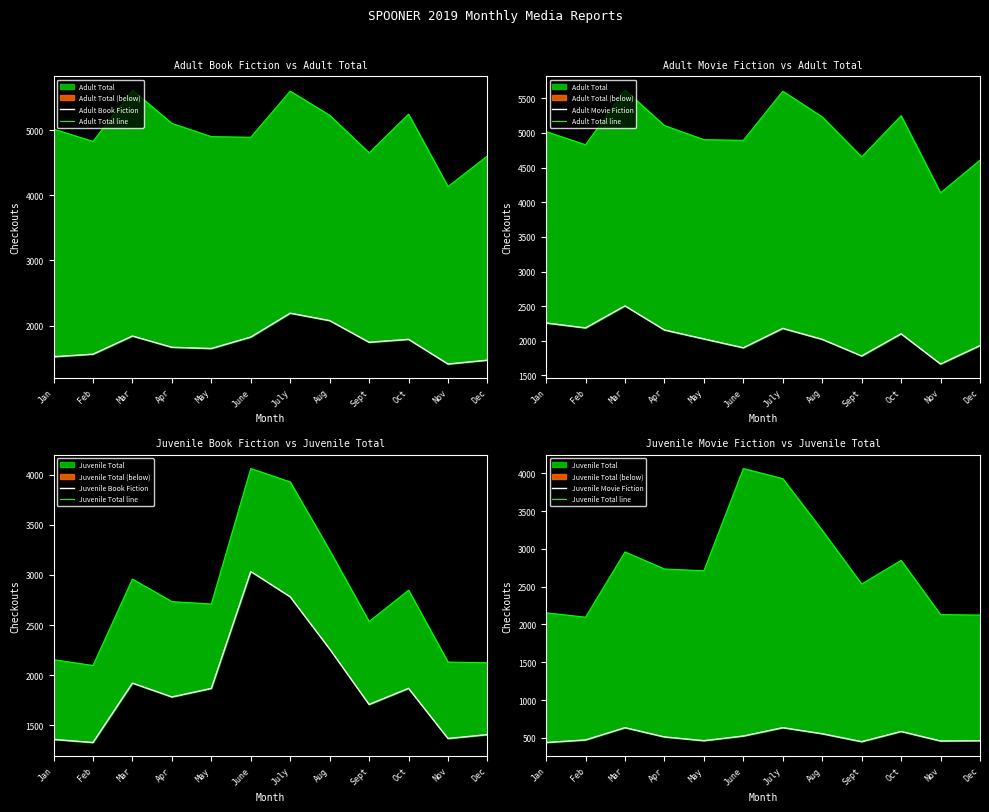

Reading right to left, list all the values displayed in this chart.

Adult Book Fiction: Dec=1468	Nov=1409	Oct=1788	Sept=1743	Aug=2076	July=2190	June=1823	May=1647	Apr=1666	Mar=1839	Feb=1560	Jan=1521
Adult Total line: Dec=4607	Nov=4135	Oct=5248	Sept=4654	Aug=5231	July=5602	June=4893	May=4903	Apr=5106	Mar=5619	Feb=4829	Jan=5019
Adult Movie Fiction: Dec=1931	Nov=1665	Oct=2101	Sept=1781	Aug=2021	July=2179	June=1899	May=2027	Apr=2156	Mar=2504	Feb=2186	Jan=2257
Juvenile Book Fiction: Dec=1406	Nov=1367	Oct=1868	Sept=1707	Aug=2261	July=2782	June=3035	May=1867	Apr=1782	Mar=1920	Feb=1327	Jan=1358
Juvenile Total line: Dec=2124	Nov=2130	Oct=2848	Sept=2535	Aug=3245	July=3929	June=4063	May=2710	Apr=2734	Mar=2959	Feb=2096	Jan=2154
Juvenile Movie Fiction: Dec=462	Nov=458	Oct=584	Sept=449	Aug=554	July=634	June=524	May=462	Apr=512	Mar=634	Feb=472	Jan=438